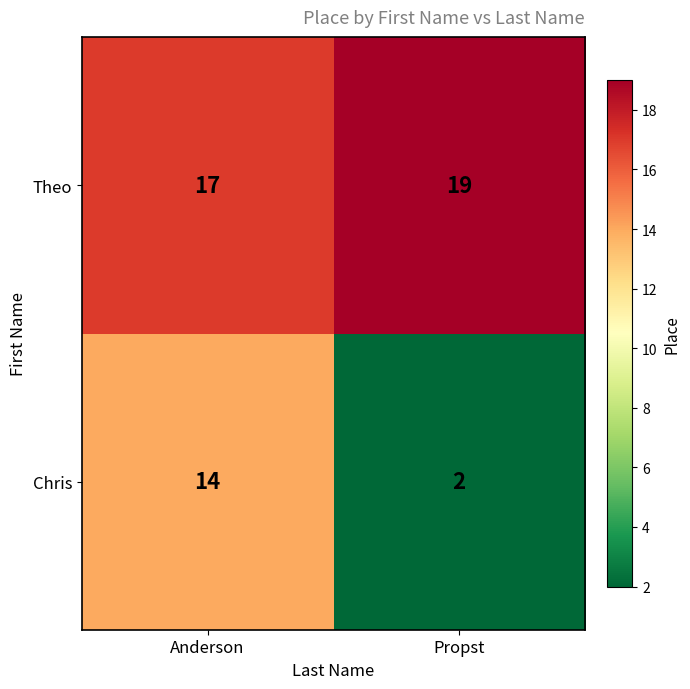

Rank the series at Anderson from lowest to highest value.

Chris, Theo